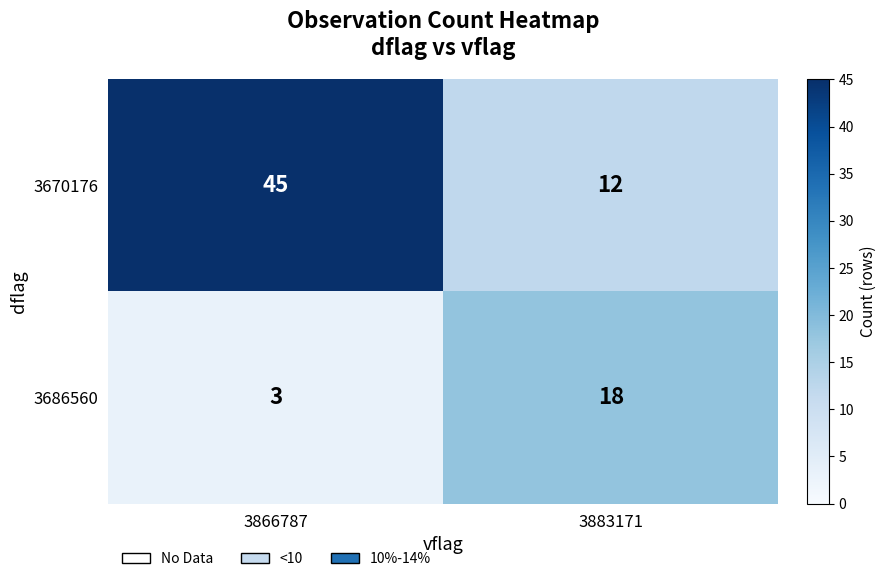

At which category does the chart reach its minimum across all series?

3866787